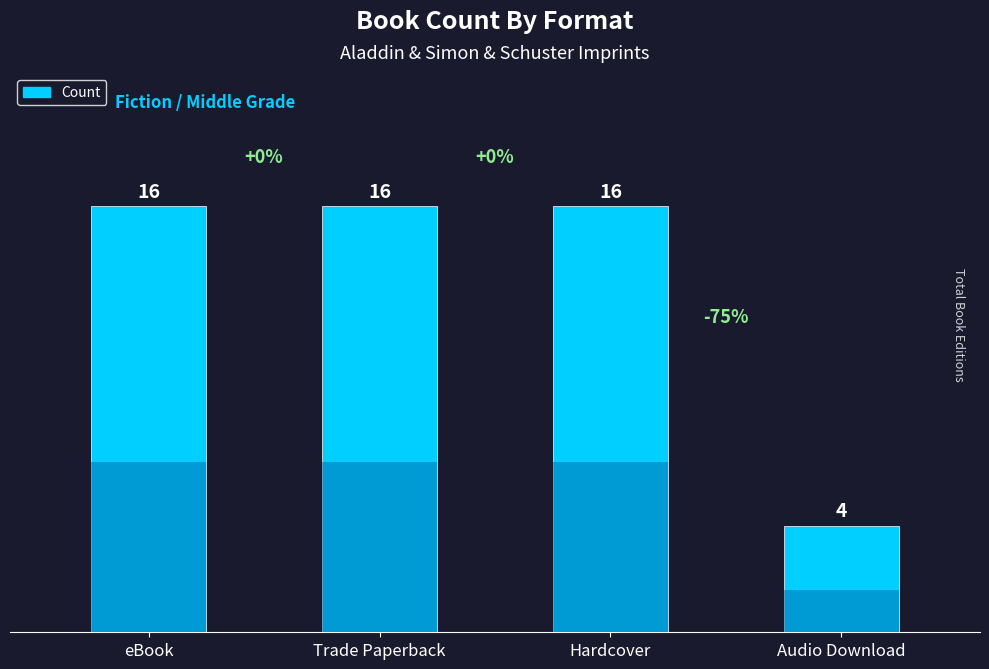

What is the difference between the maximum and minimum values?

12